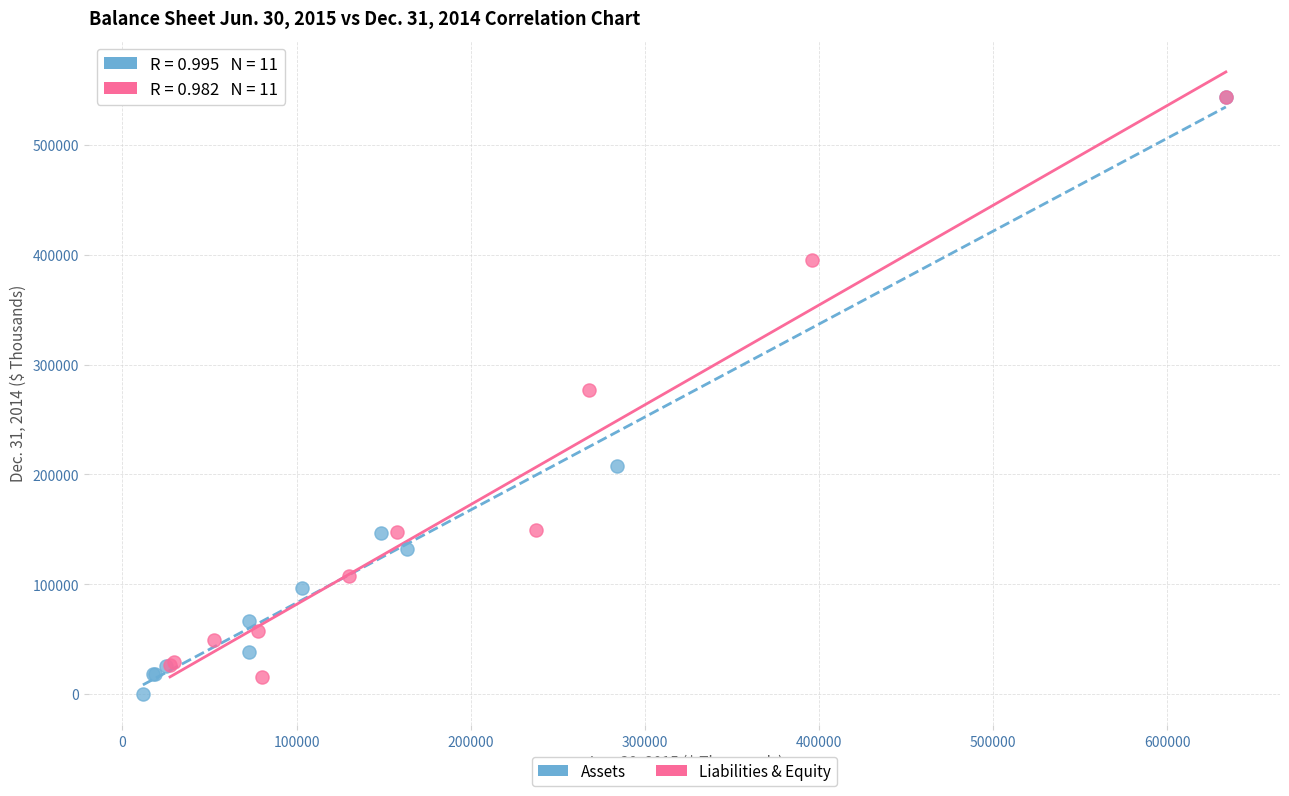

What are all the series names shown in the legend?

Assets, Liabilities & Equity